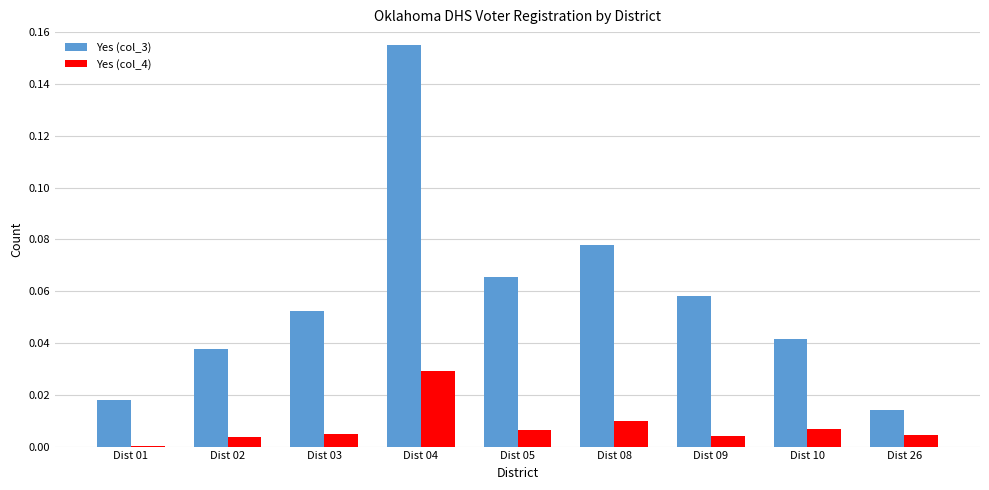

Is it true that Yes (col_4) equals 0.0 at Dist 02?

True